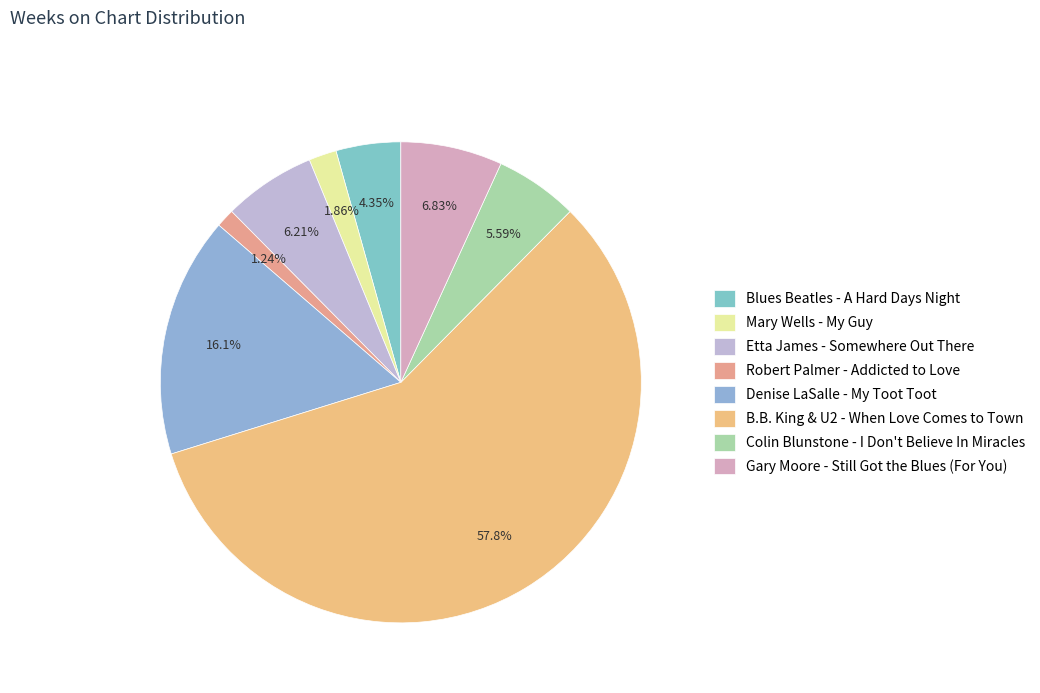

Which category has the smallest portion of the pie?

Robert Palmer - Addicted to Love